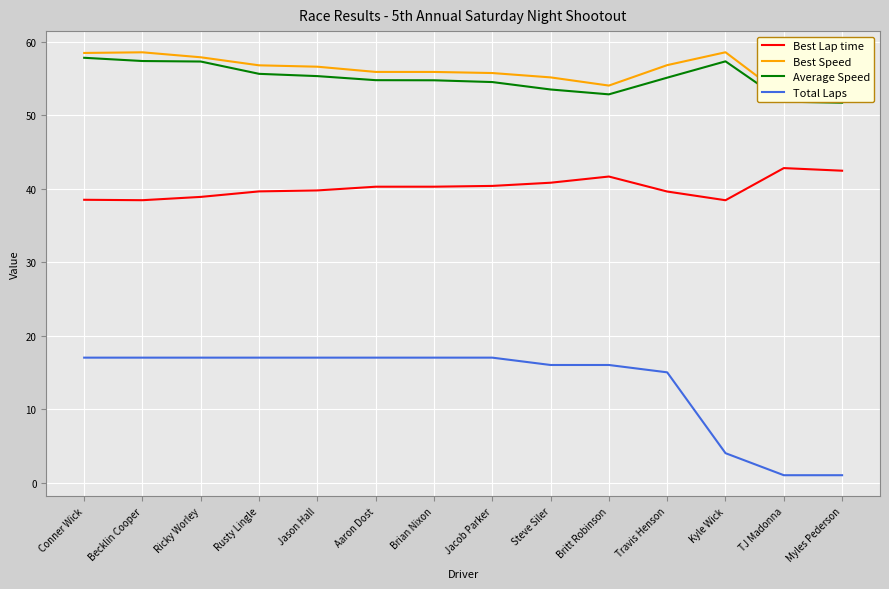

What position from the right is Myles Pederson?

1